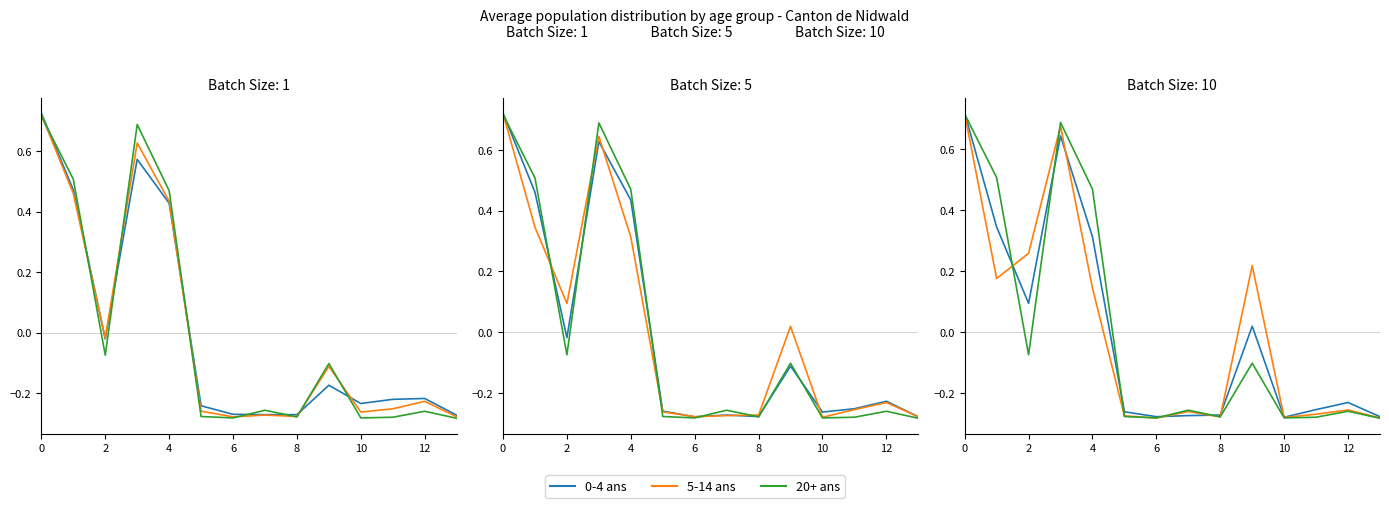

How many positive values does the 0 à 4 ans (Total) series have?

4